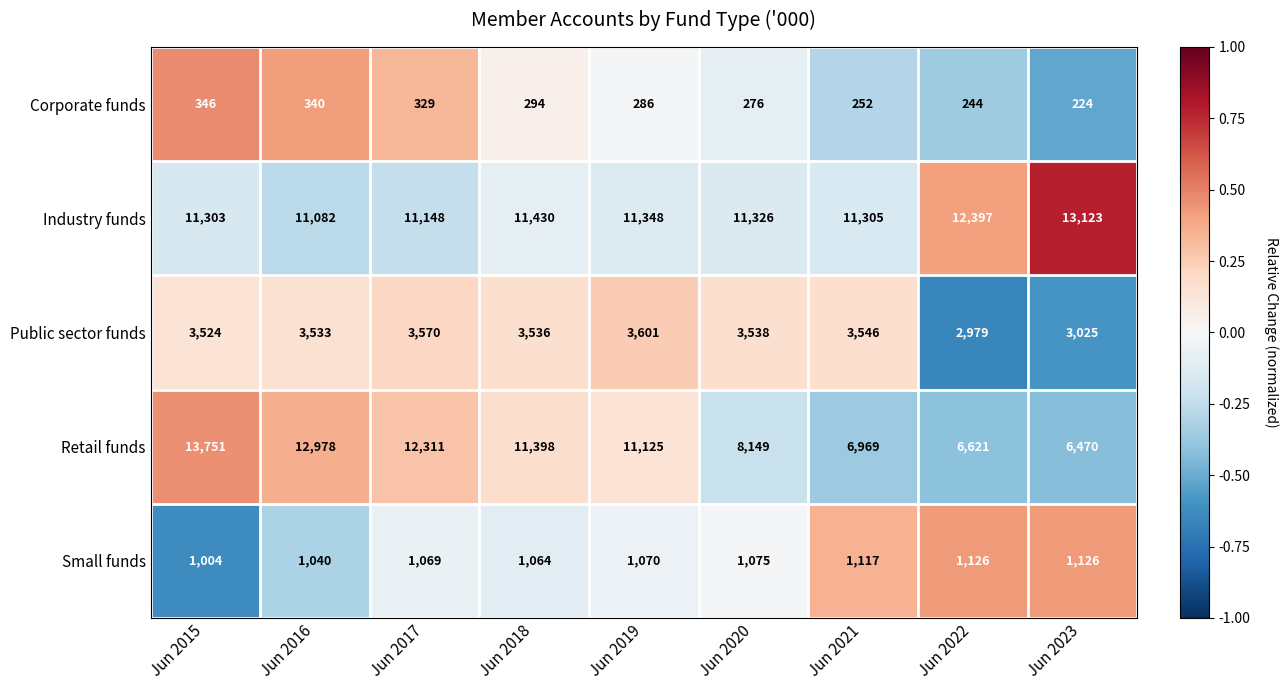

At Jun 2023, list the series in order from smallest to largest.

Corporate funds, Small funds, Public sector funds, Retail funds, Industry funds